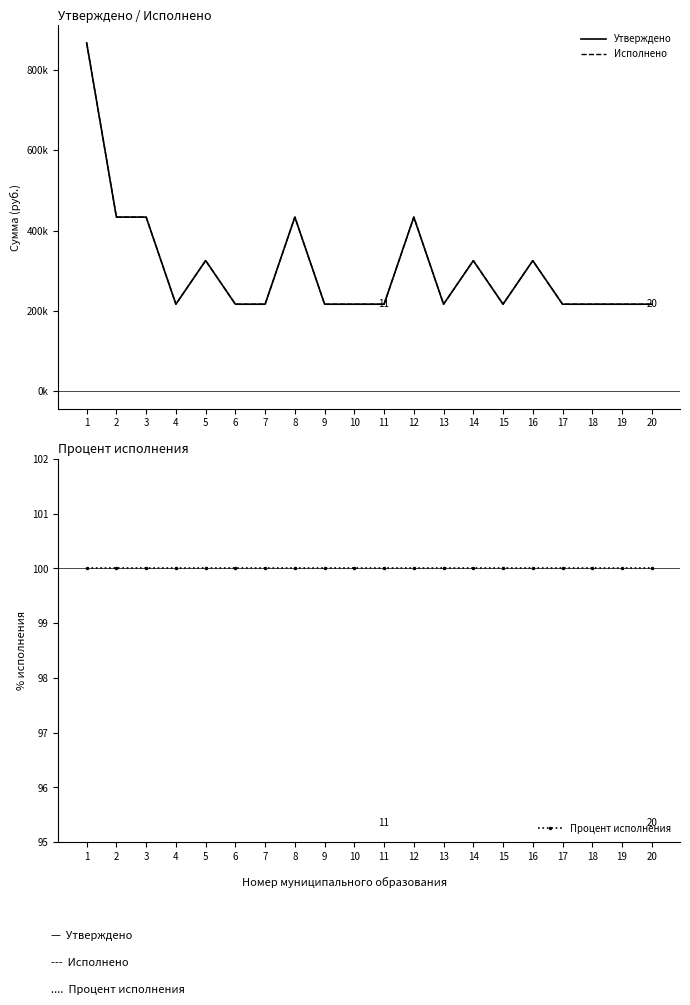

Is it true that Утверждено equals 48058 at 13?

False